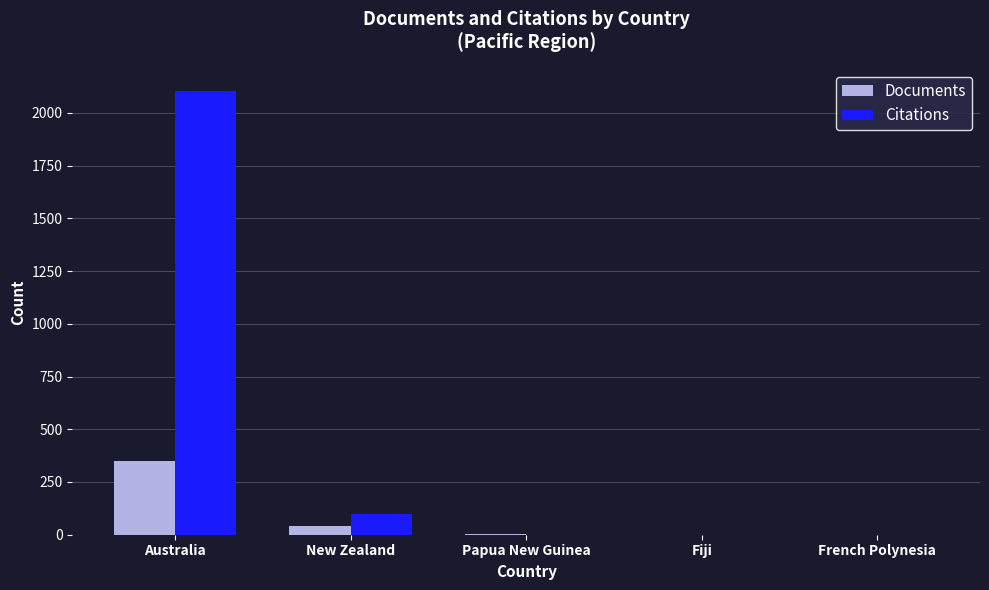

What is the maximum value for Citations?

2103